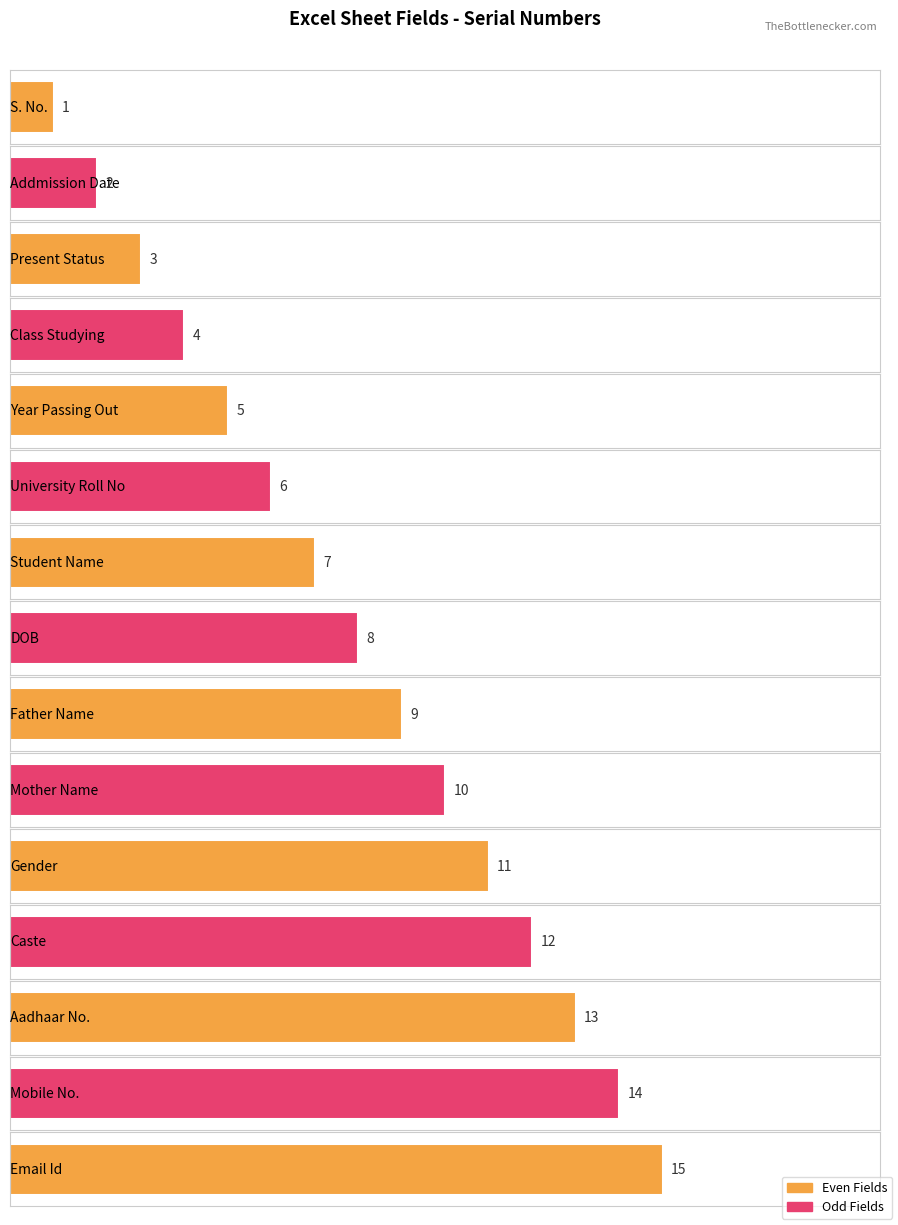

What is the difference between the second highest and minimum values?

13